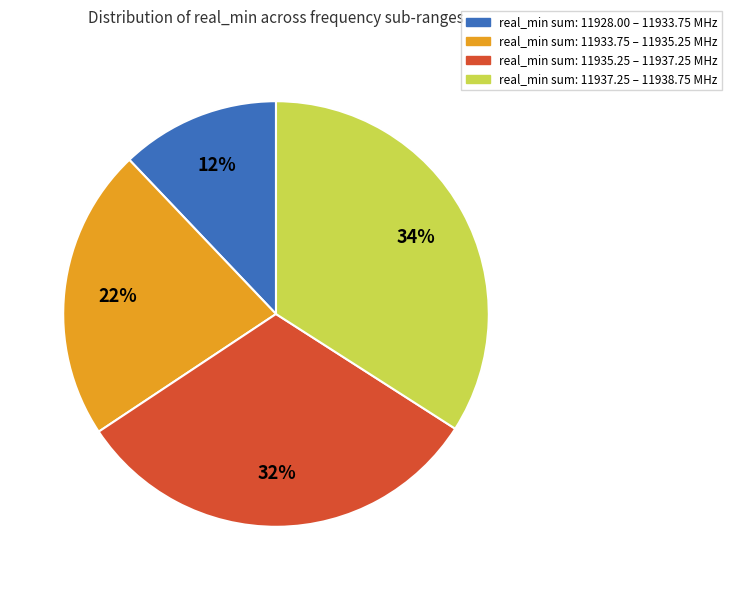

Is there any slice that represents more than half of the pie?

No